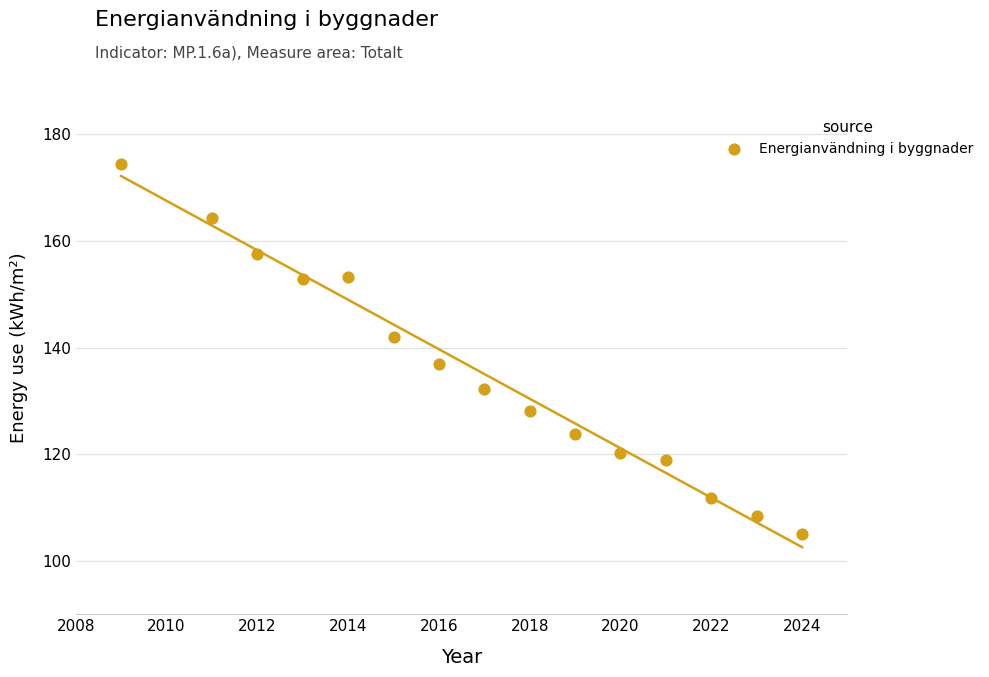

What Y value in the scatter plot is closest to 139?

137.0